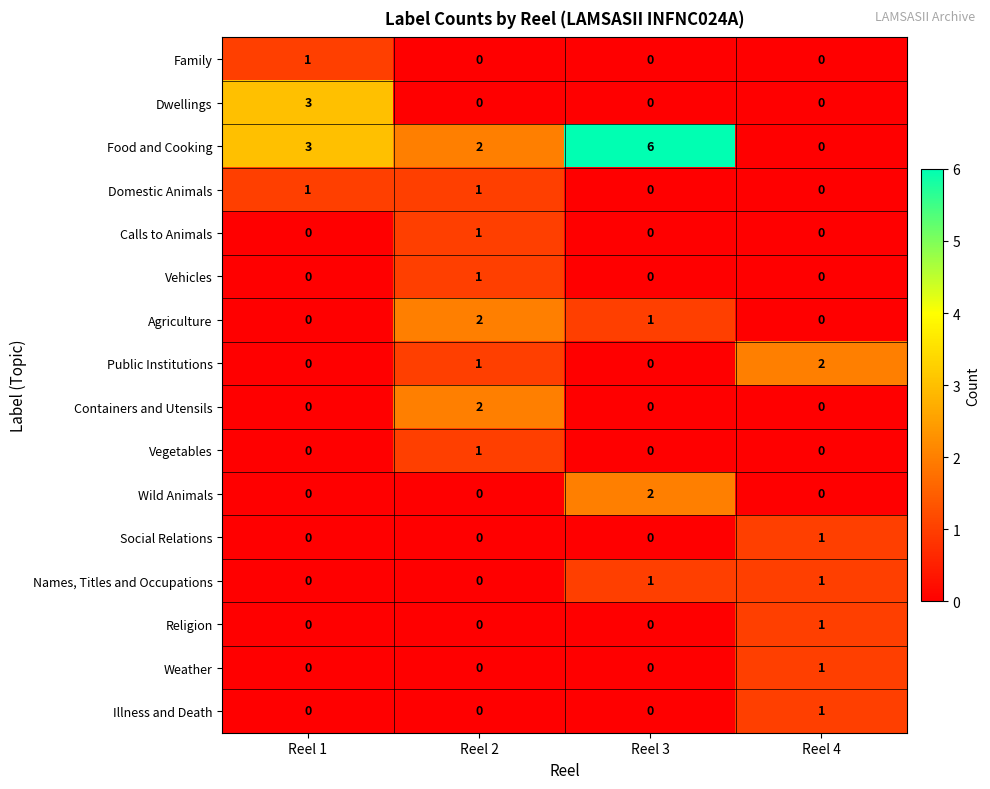

How many data points does each series have?

4